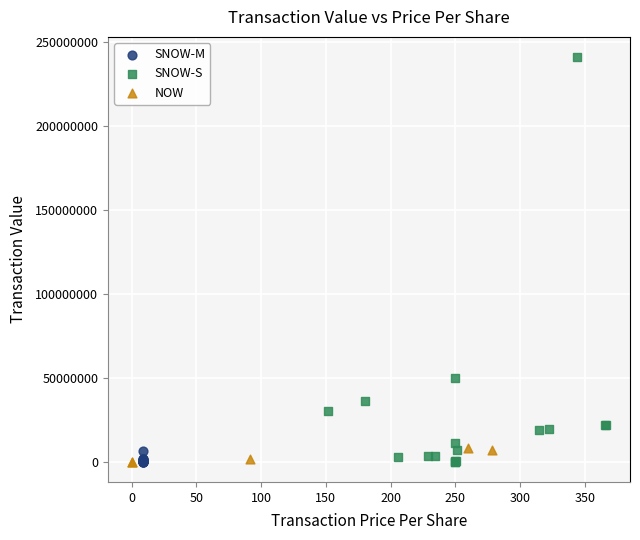

Which series reaches the maximum Y coordinate?

SNOW-S